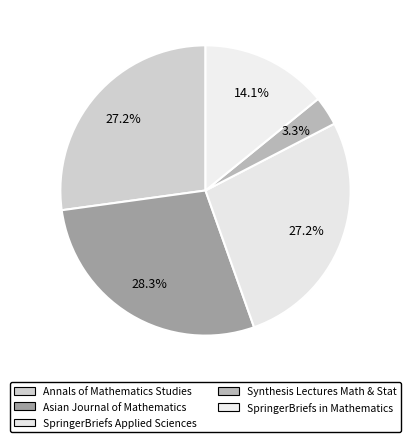

What percentage is the Annals of Mathematics Studies slice, to the nearest percent?

27%